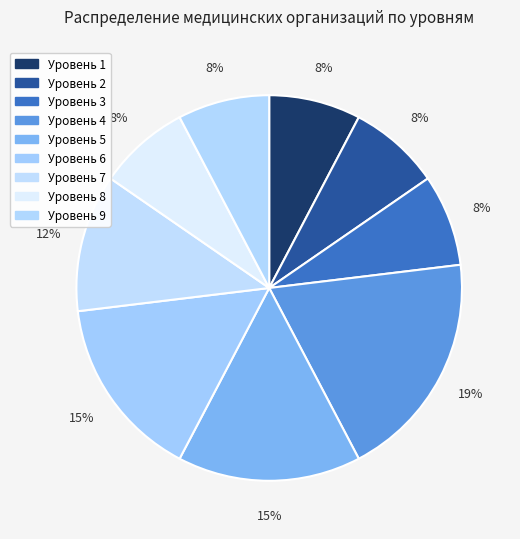

To the nearest percent, what is the difference between the Уровень 4 and Уровень 7 slice percentages?

8%